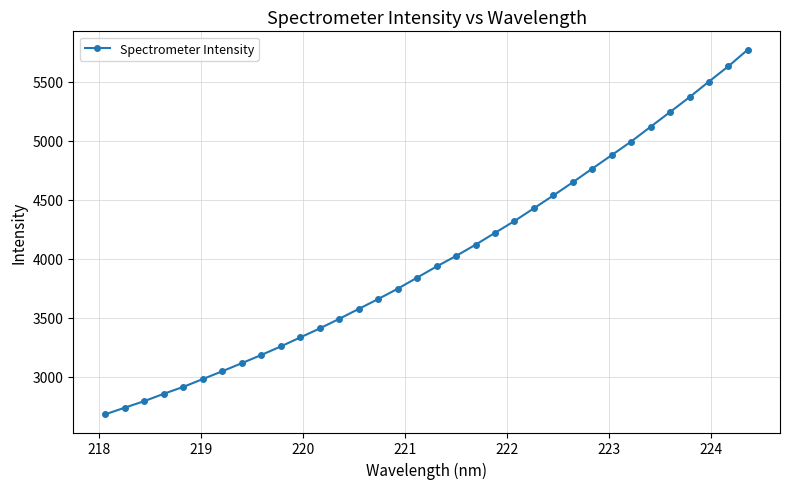

What is the difference between the second highest and minimum values?

2948.9